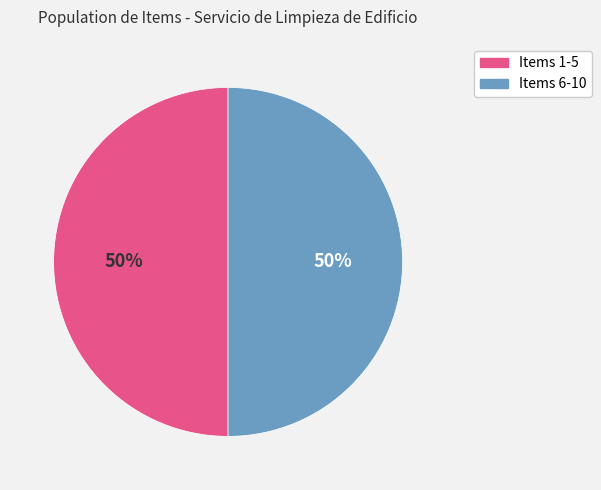

Combined, do Items 6-10 and Items 1-5 account for over 50%?

Yes